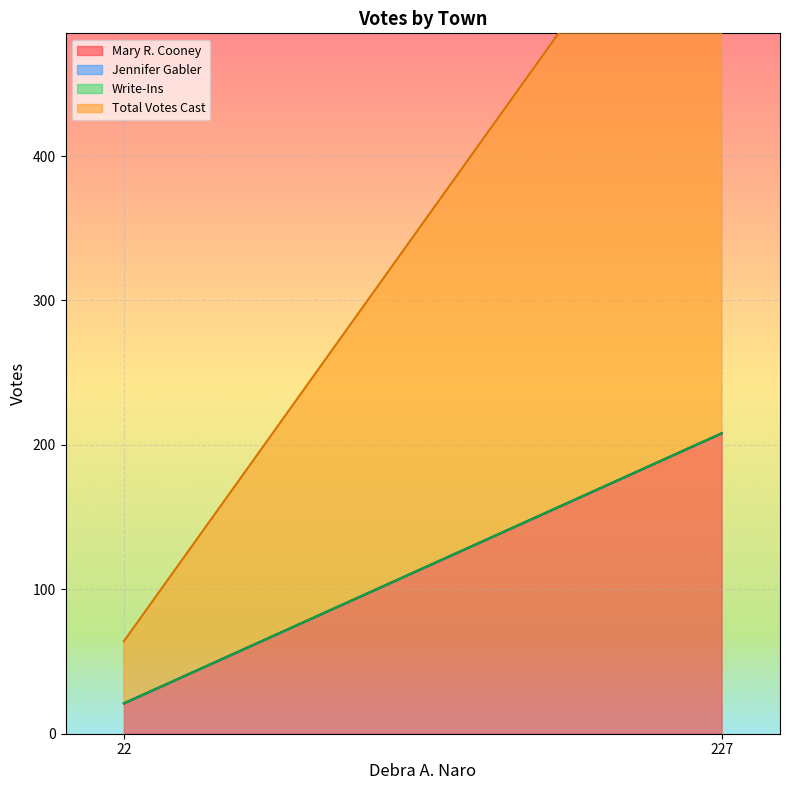

What is the value of the Mary R. Cooney point at the 1st from the left?

21